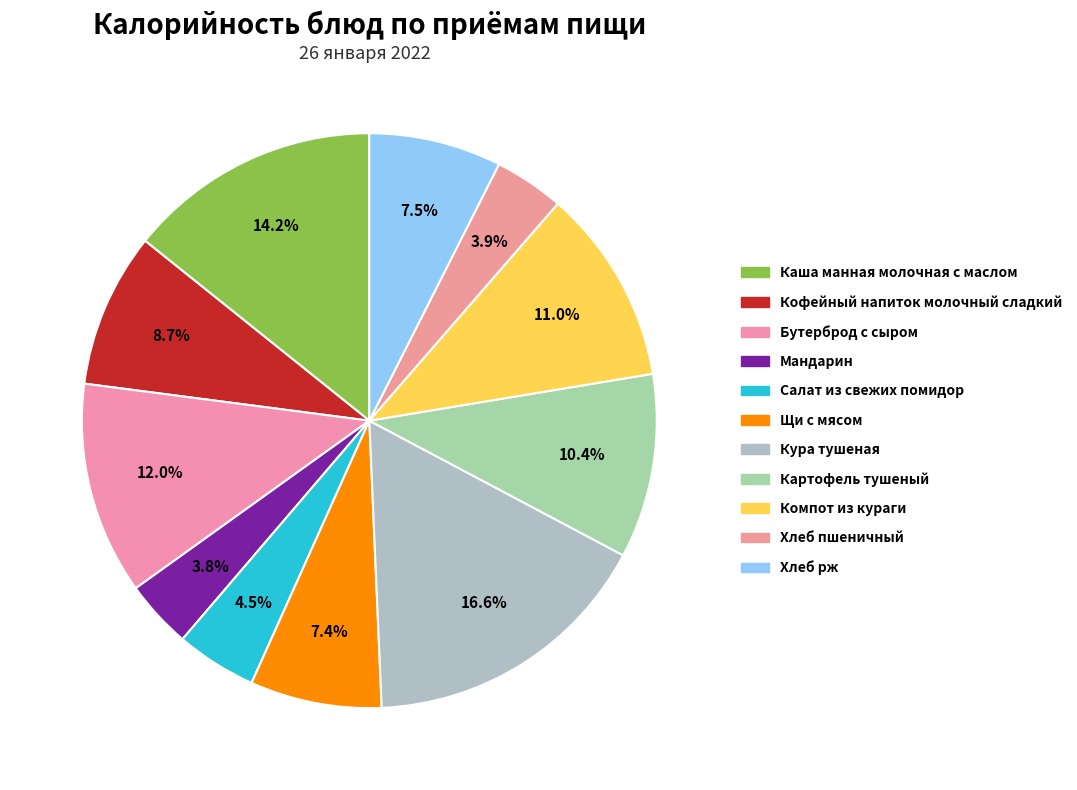

Rank the categories by value from lowest to highest.

Мандарин, Хлеб пшеничный, Салат из свежих помидор, Щи с мясом, Хлеб рж, Кофейный напиток молочный сладкий, Картофель тушеный, Компот из кураги, Бутерброд с сыром, Каша манная молочная с маслом, Кура тушеная